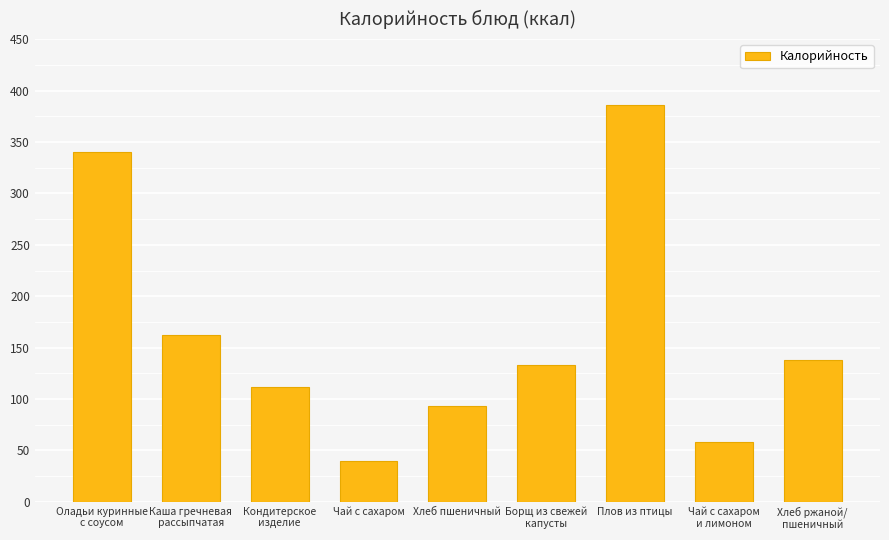

How many data points are less than 132?

4